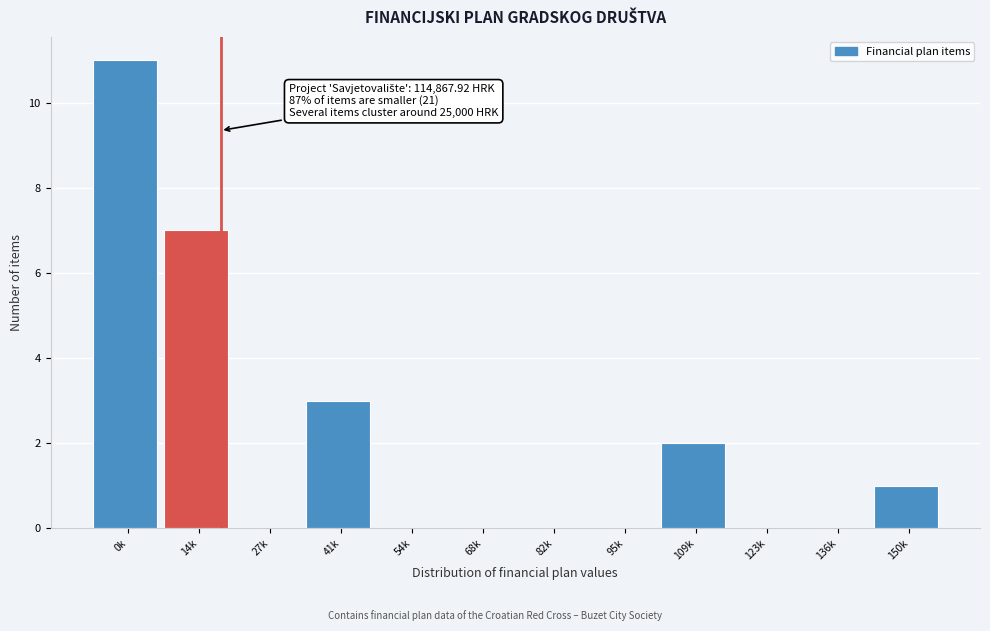

Reading right to left, transcribe all the data shown in this chart.

150k=1	136k=0	123k=0	109k=2	95k=0	82k=0	68k=0	54k=0	41k=3	27k=0	14k=7	0k=11